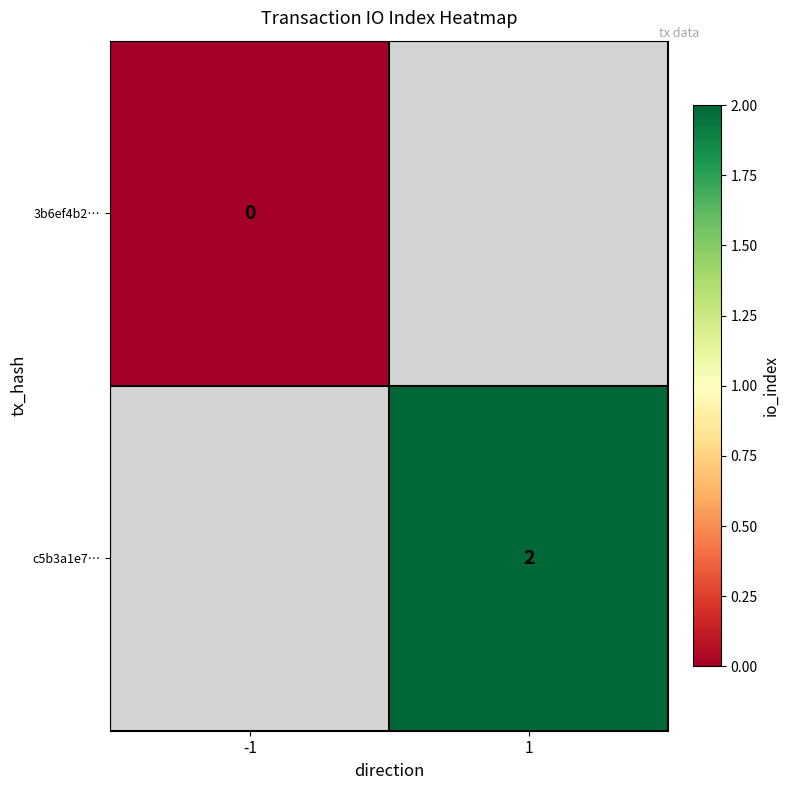

What is the greatest value displayed?

2.0